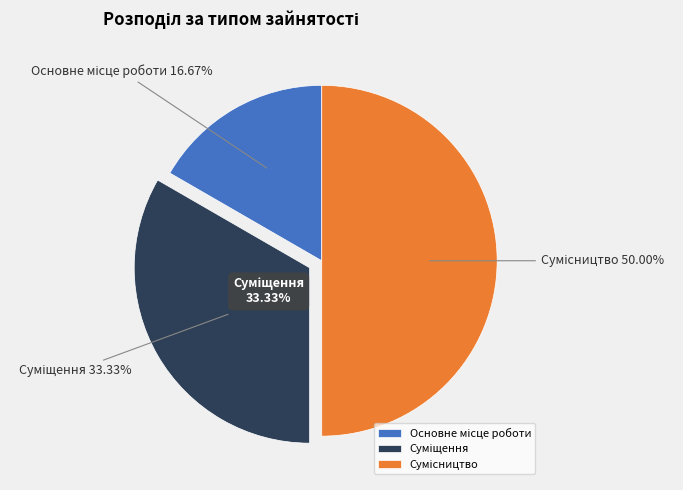

To the nearest percent, what percentage of the pie is Основне місце роботи?

17%